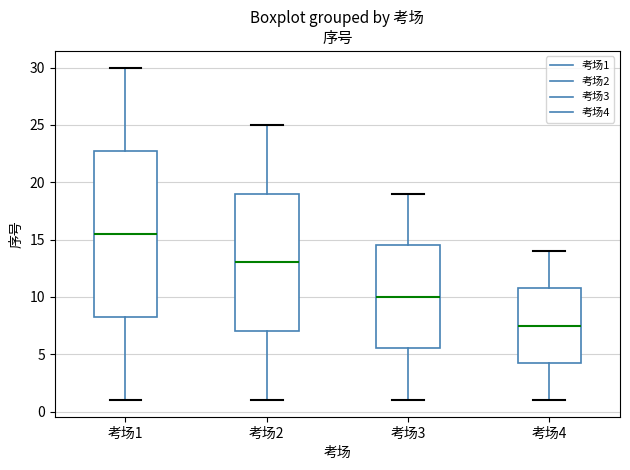

Reading left to right, transcribe this box plot: for each box, give where its median line is, the range the box spans, and where its two whiskers end, as read against the y-axis. The values are not printed on the chart, so give them approximately, as read against the axis.

考场1: median 15.5, box 8.5 to 23.0, whiskers 1.0 to 30.0
考场2: median 13.0, box 7.0 to 19.0, whiskers 1.0 to 25.0
考场3: median 10.0, box 5.5 to 14.5, whiskers 1.0 to 19.0
考场4: median 7.5, box 4.5 to 11.0, whiskers 1.0 to 14.0